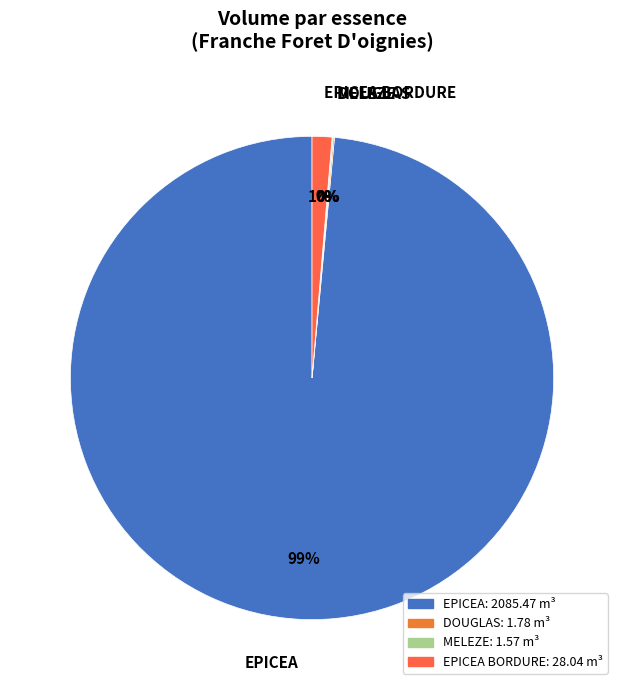

Does any single category account for the majority?

Yes